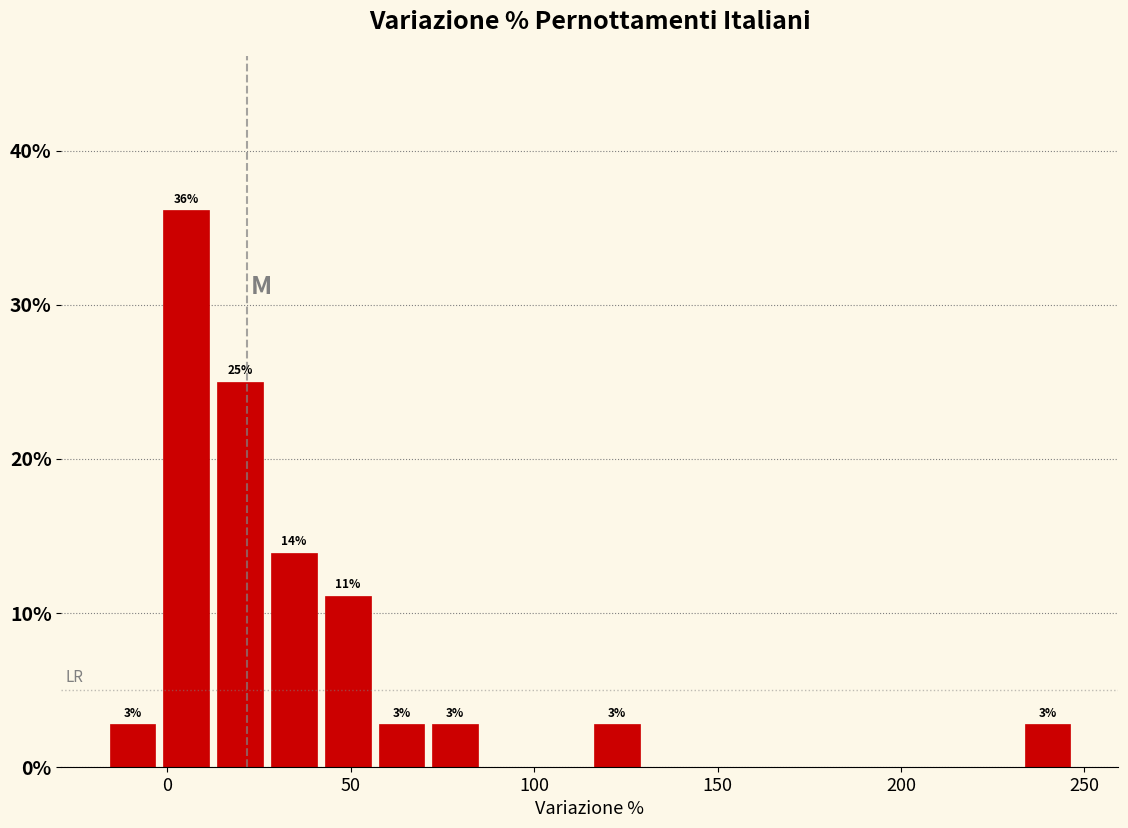

Around what value on the x-axis is the tallest bar? Give the approximate position of its centre, as read against the axis.

5